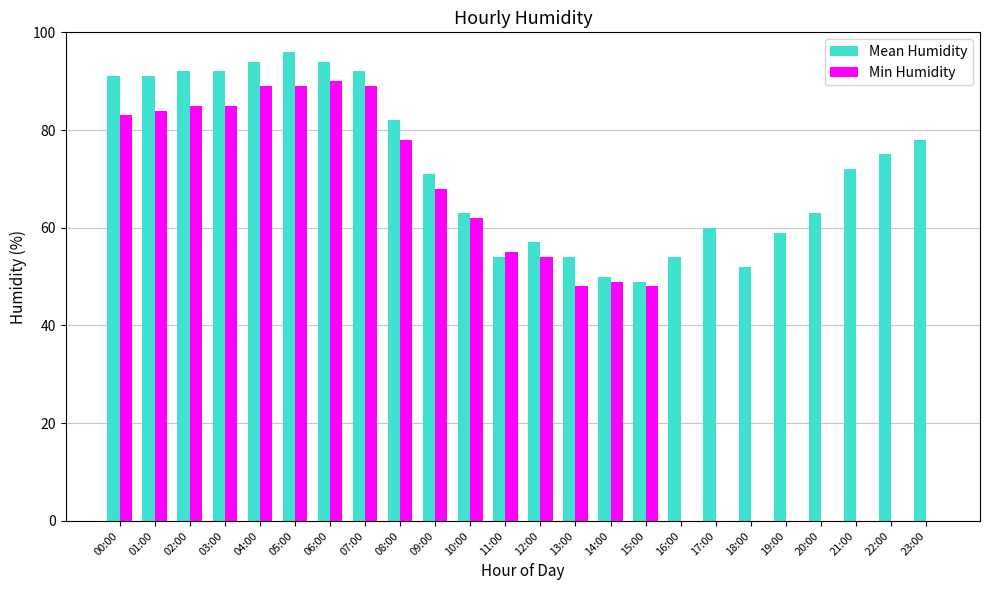

Reading left to right, list all the values displayed in this chart.

Mean Humidity: 00:00=91	01:00=91	02:00=92	03:00=92	04:00=94	05:00=96	06:00=94	07:00=92	08:00=82	09:00=71	10:00=63	11:00=54	12:00=57	13:00=54	14:00=50	15:00=49	16:00=54	17:00=60	18:00=52	19:00=59	20:00=63	21:00=72	22:00=75	23:00=78
Min Humidity: 00:00=83	01:00=84	02:00=85	03:00=85	04:00=89	05:00=89	06:00=90	07:00=89	08:00=78	09:00=68	10:00=62	11:00=55	12:00=54	13:00=48	14:00=49	15:00=48	16:00=0	17:00=0	18:00=0	19:00=0	20:00=0	21:00=0	22:00=0	23:00=0